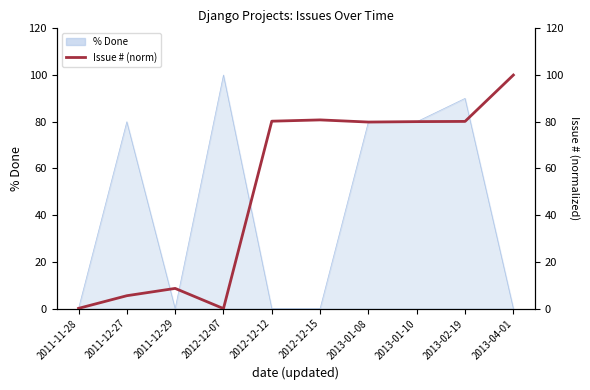

What position from the left is 2013-01-10?

8